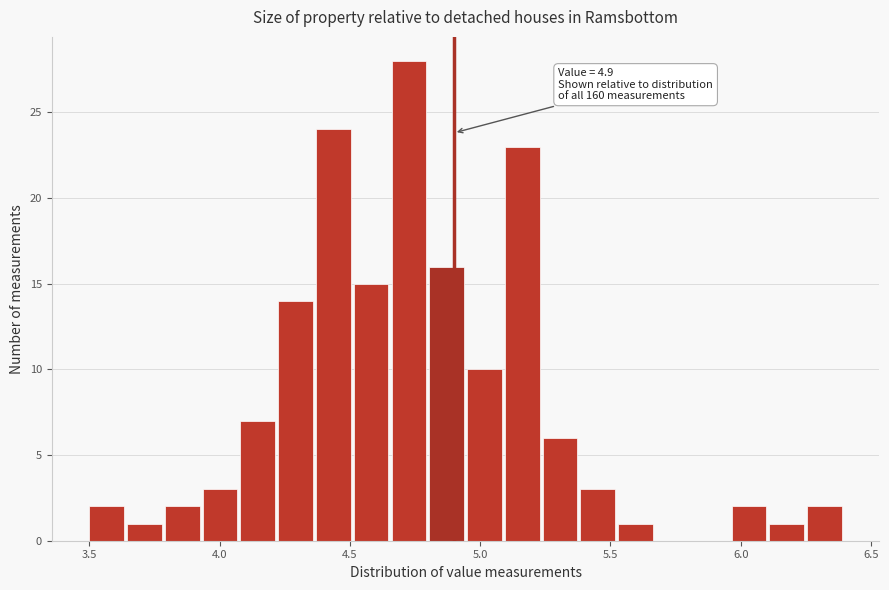

Around what value on the x-axis is the tallest bar? Give the approximate position of its centre, as read against the axis.

4.75